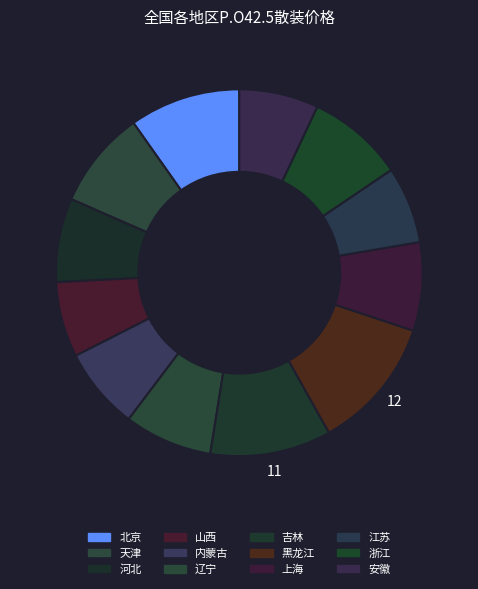

Does any single category account for the majority?

No